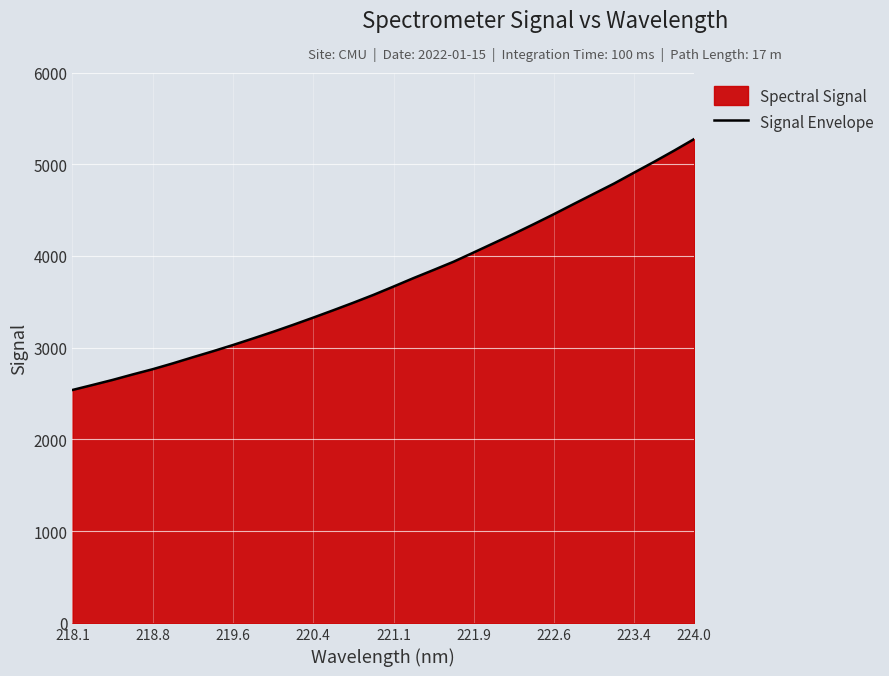

True or false: the data has more than 1 interior local peaks.

False